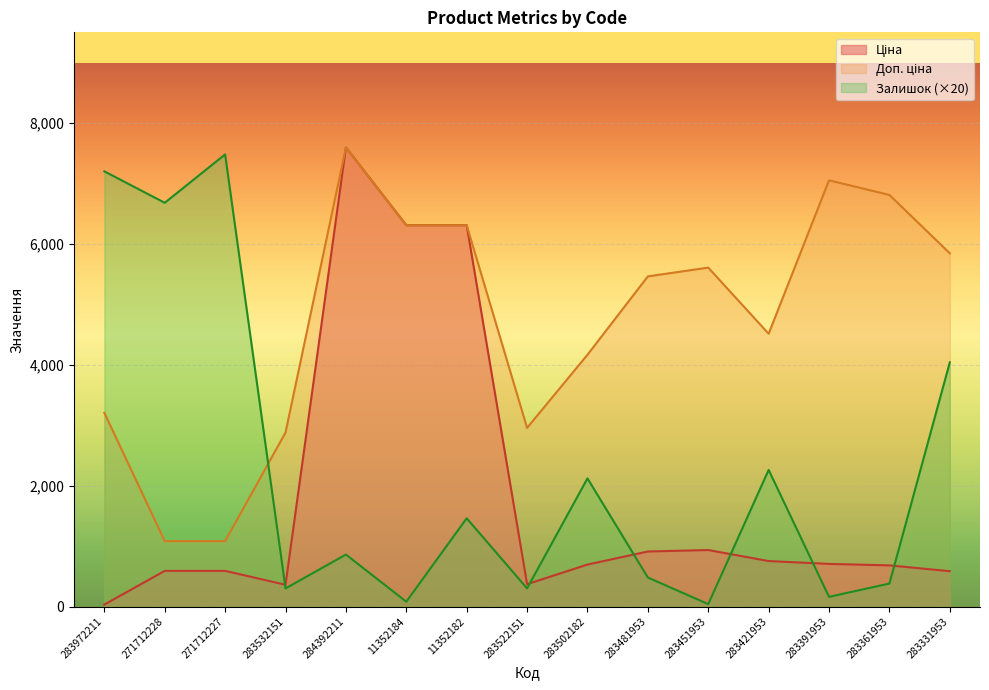

What is the label of the 9th point from the right?

11352182